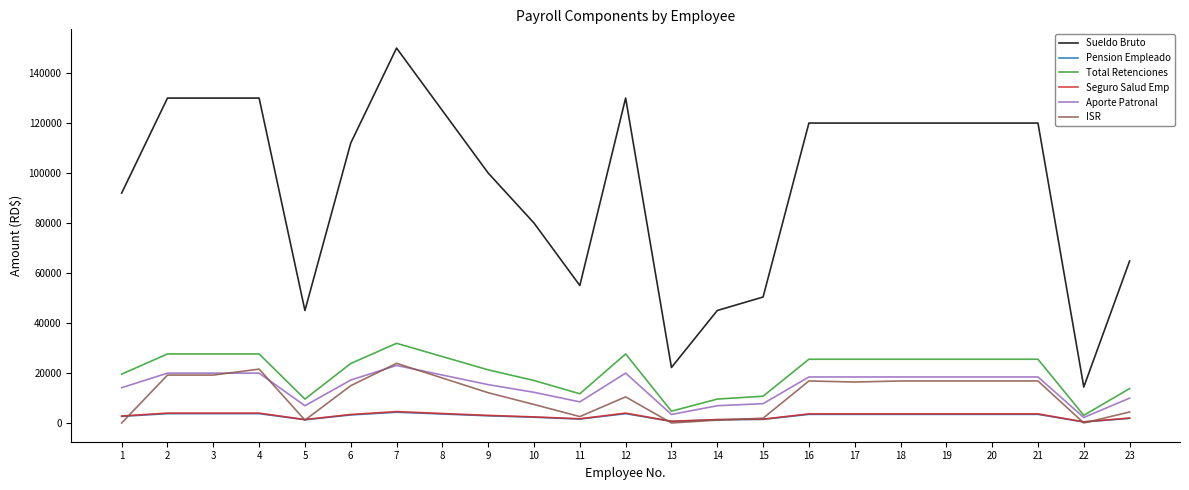

What is the greatest value displayed?

150000.0